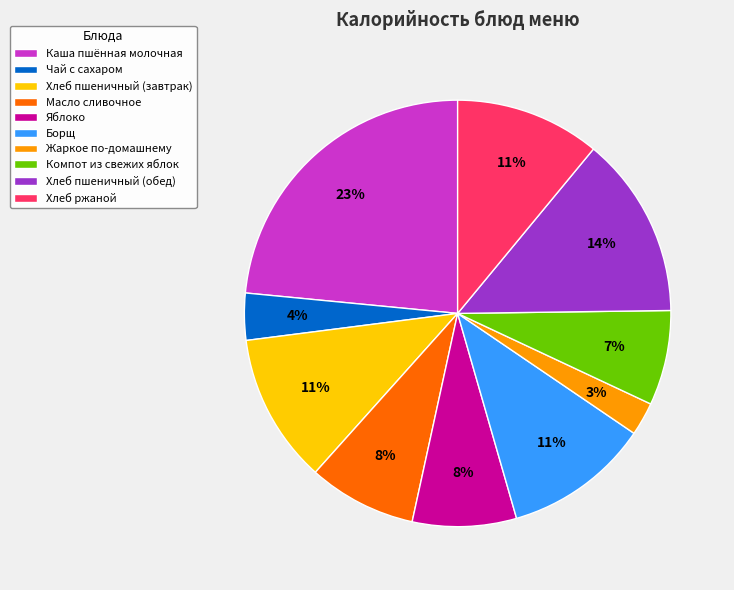

To the nearest percent, what is the average slice percentage?

10%